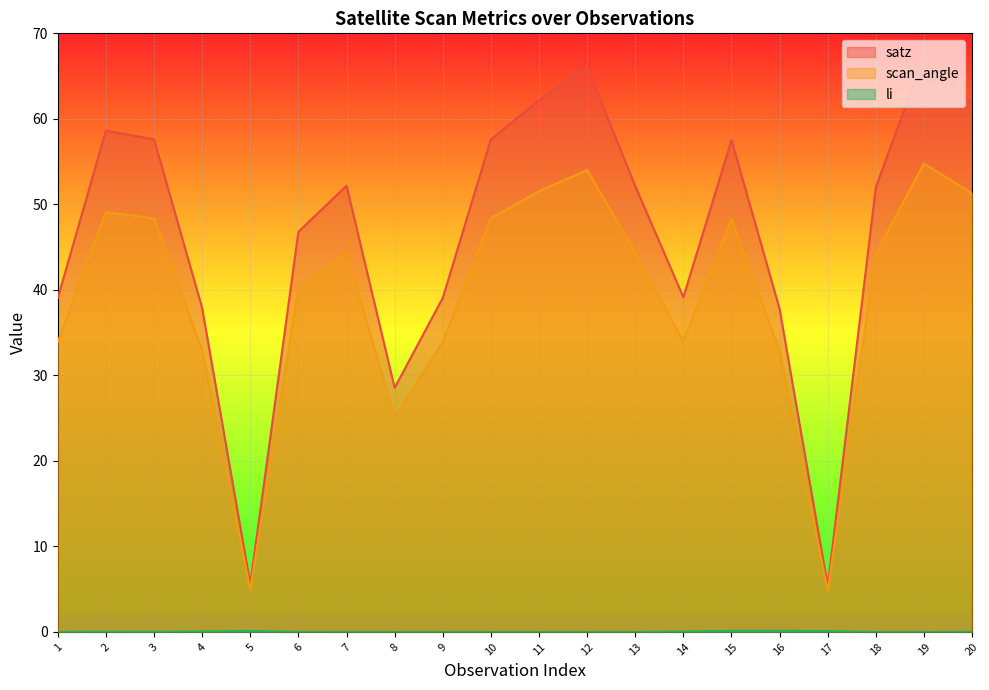

What are all the series names shown in the legend?

satz, scan_angle, li